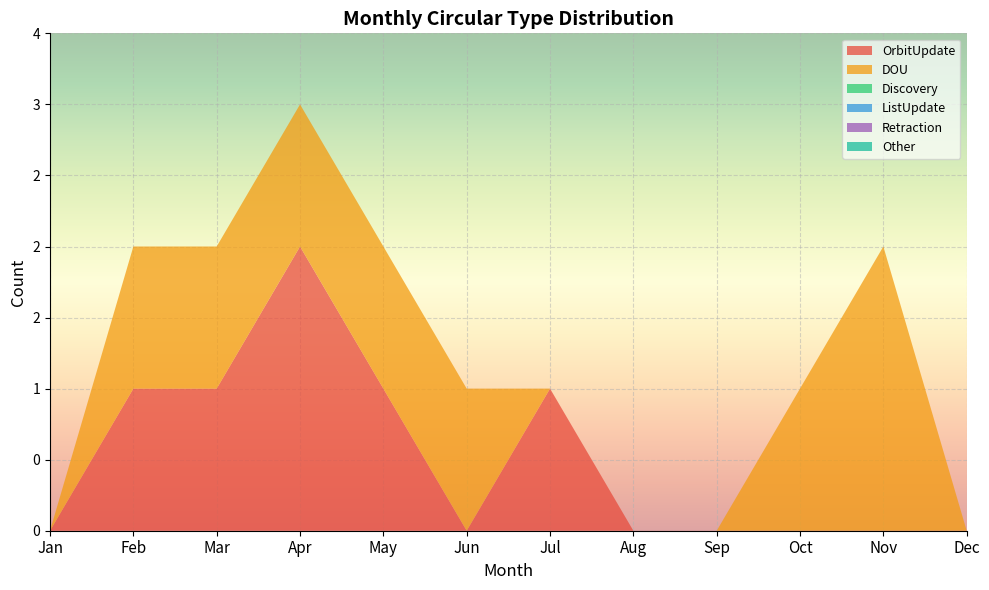

Reading right to left, transcribe all the data shown in this chart.

OrbitUpdate: Dec=0	Nov=0	Oct=0	Sep=0	Aug=0	Jul=1	Jun=0	May=1	Apr=2	Mar=1	Feb=1	Jan=0
DOU: Dec=0	Nov=2	Oct=1	Sep=0	Aug=0	Jul=0	Jun=1	May=1	Apr=1	Mar=1	Feb=1	Jan=0
Discovery: Dec=0	Nov=0	Oct=0	Sep=0	Aug=0	Jul=0	Jun=0	May=0	Apr=0	Mar=0	Feb=0	Jan=0
ListUpdate: Dec=0	Nov=0	Oct=0	Sep=0	Aug=0	Jul=0	Jun=0	May=0	Apr=0	Mar=0	Feb=0	Jan=0
Retraction: Dec=0	Nov=0	Oct=0	Sep=0	Aug=0	Jul=0	Jun=0	May=0	Apr=0	Mar=0	Feb=0	Jan=0
Other: Dec=0	Nov=0	Oct=0	Sep=0	Aug=0	Jul=0	Jun=0	May=0	Apr=0	Mar=0	Feb=0	Jan=0